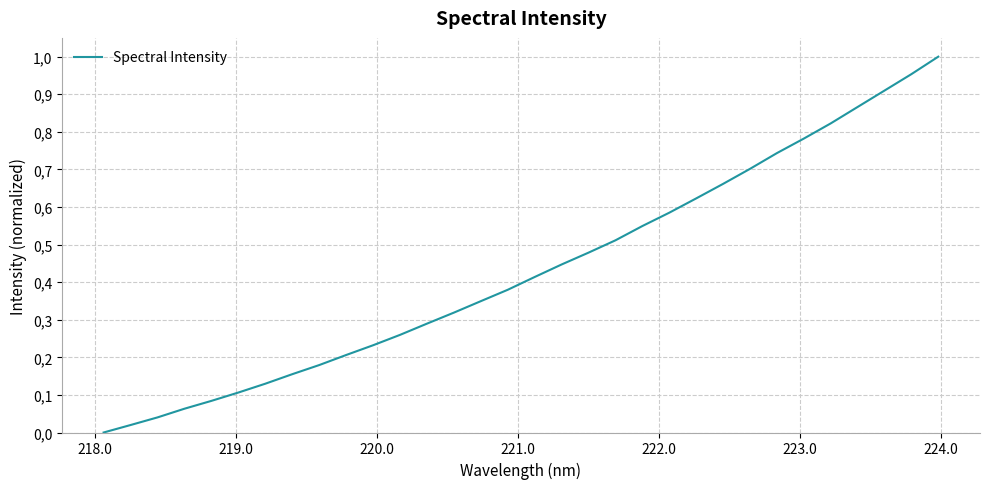

What is the difference between the maximum and minimum values?

1.0